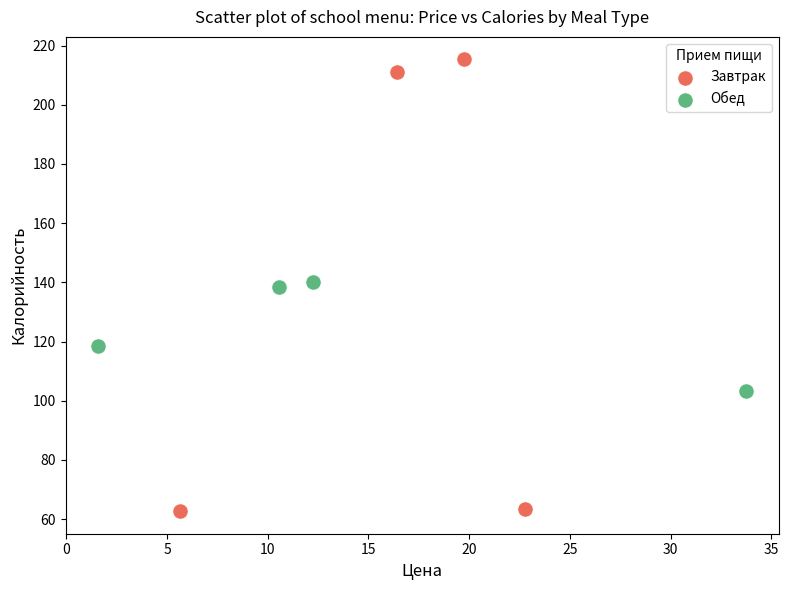

Which series contains the highest Y value?

Завтрак